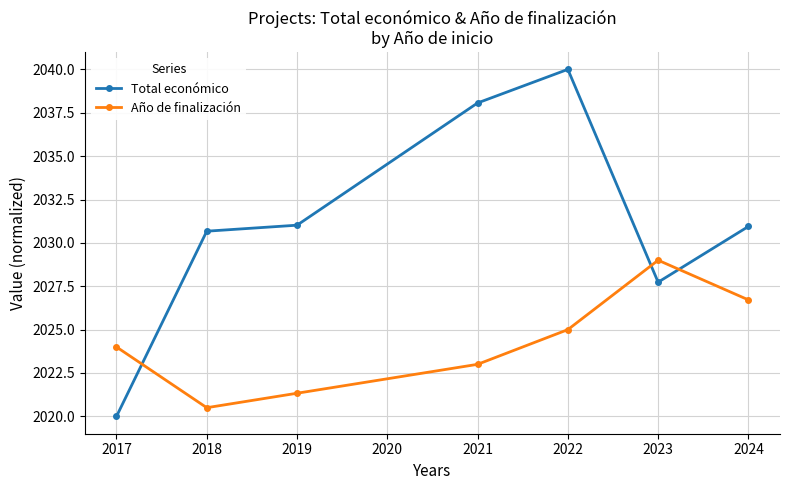

Which series changed the most between 2019 and 2022?

Total económico